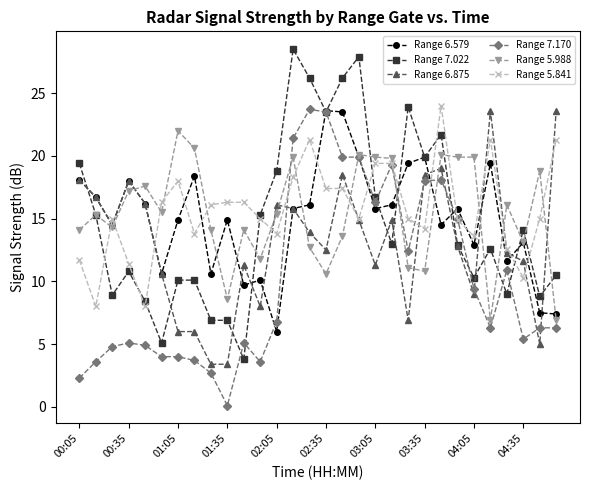

True or false: Range 6.579 has more than 1 interior local peaks.

True